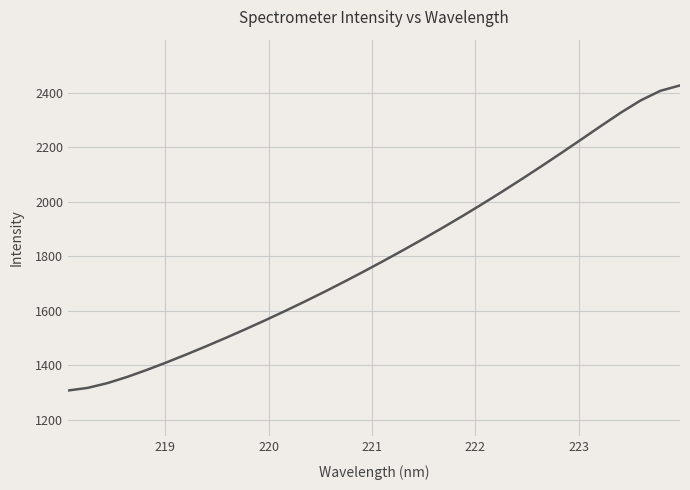

What is the smallest value displayed?

1306.7